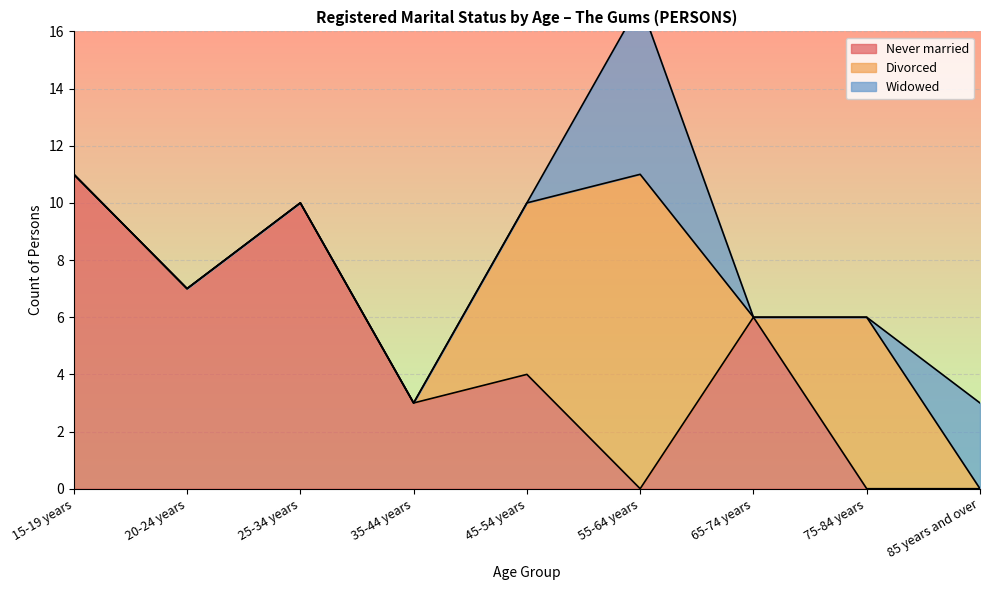

Where is the first local minimum for Divorced?

65-74 years